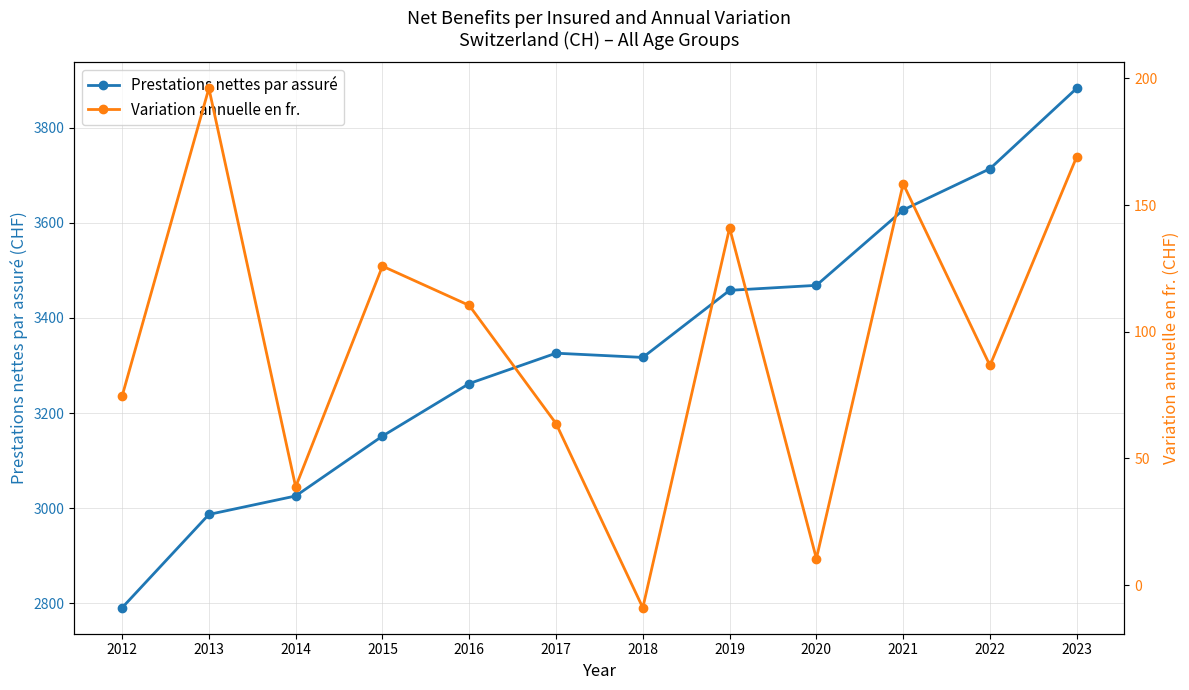

True or false: Prestations nettes par assuré has more than 2 interior local peaks.

False